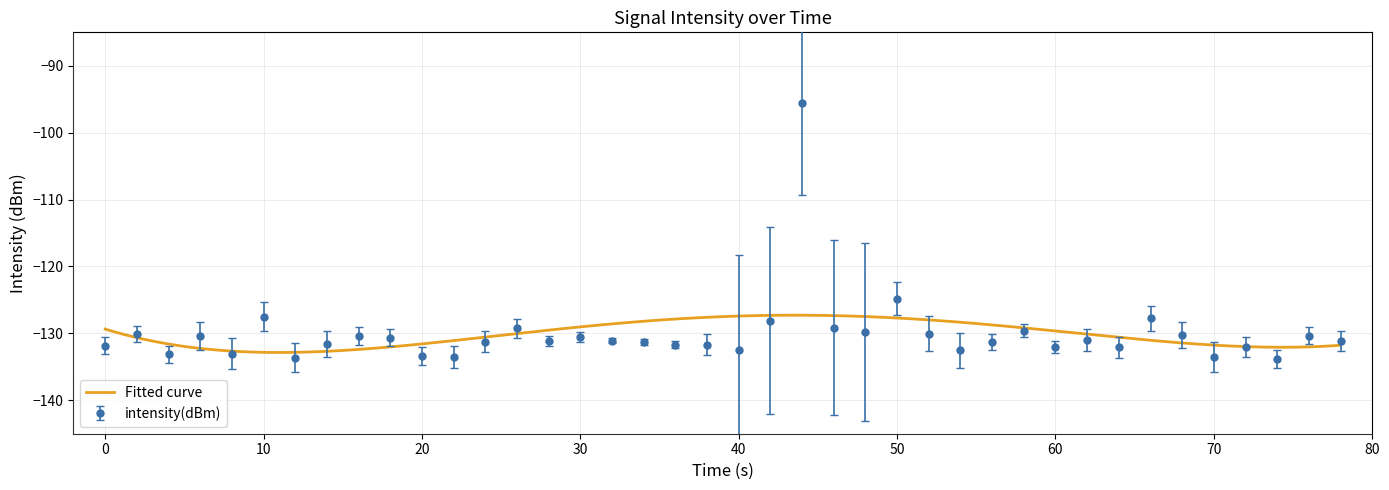

Where is intensity(dBm) nearest to the value -114?

50